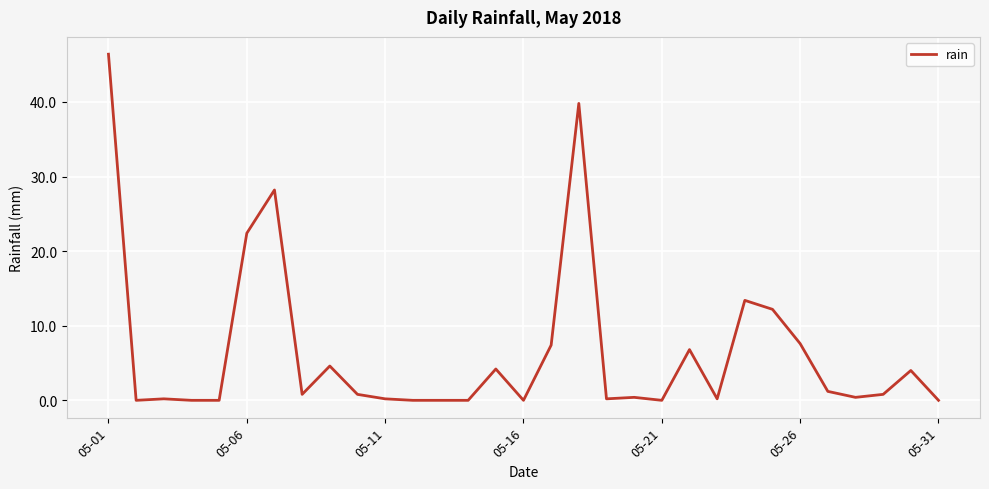

What is the difference between the maximum and minimum values?

46.4